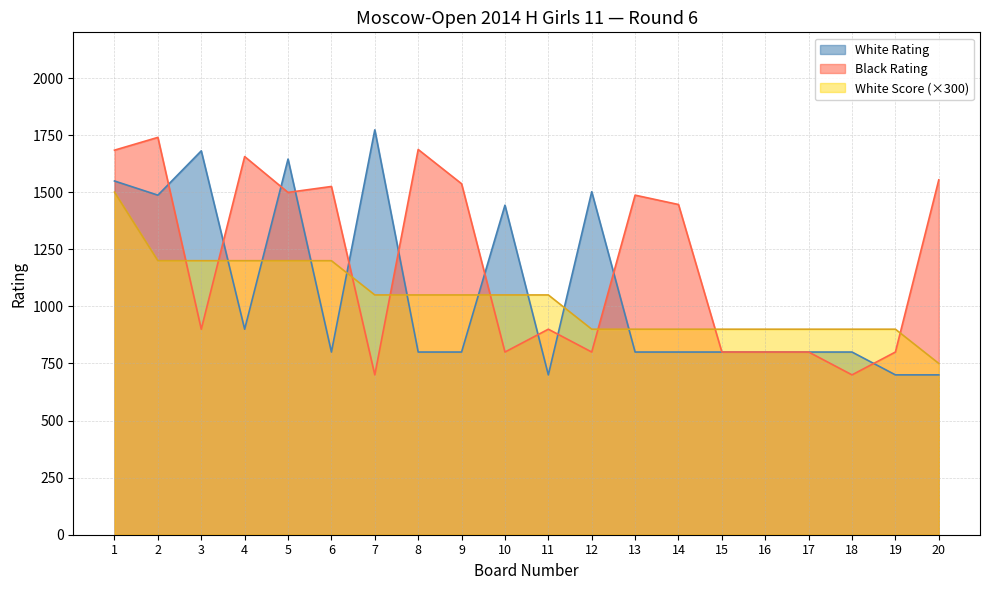

At which category is the sum across all series the highest?

1